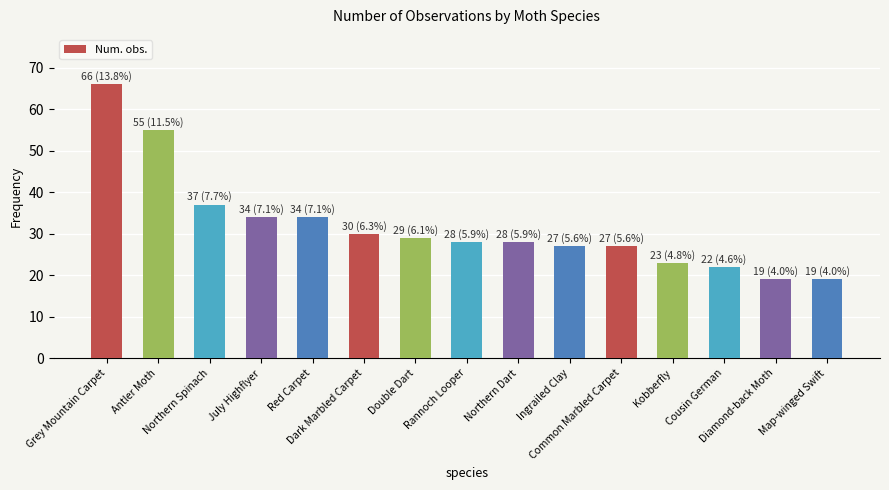

Approximately how many times larger is the value at Map-winged Swift compared to Antler Moth?

0.3